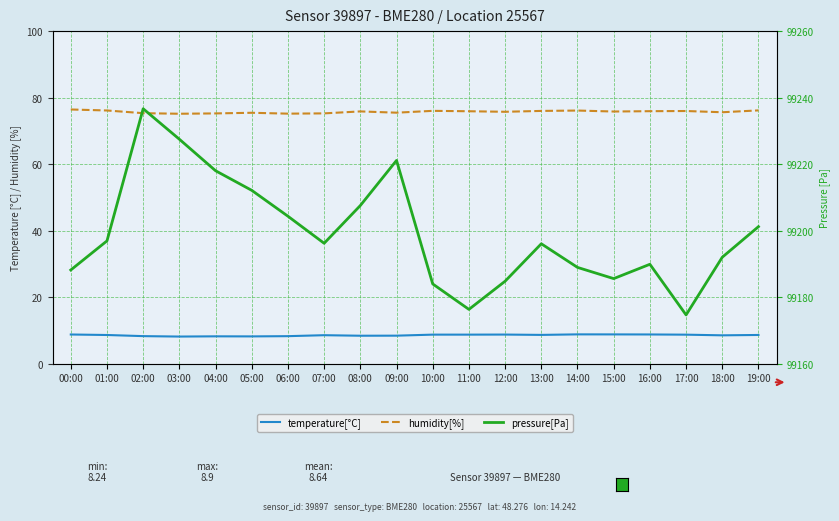

True or false: temperature[°C] and humidity[%] cross at least once.

False